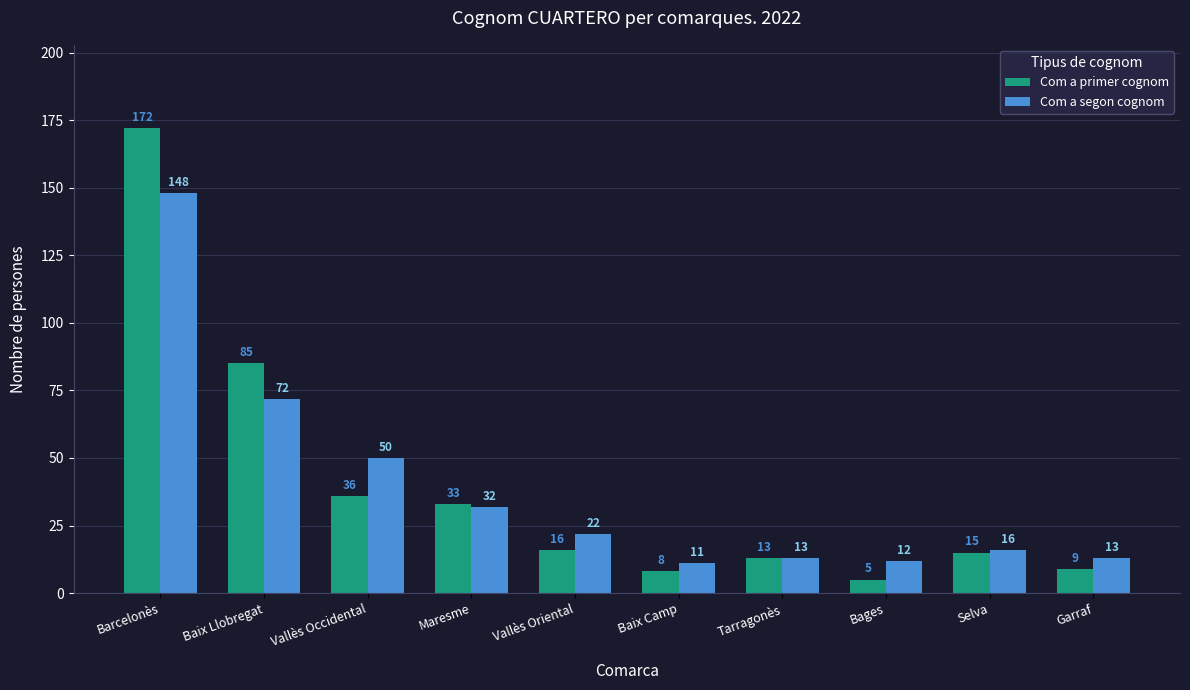

Count the number of data series in this chart.

2